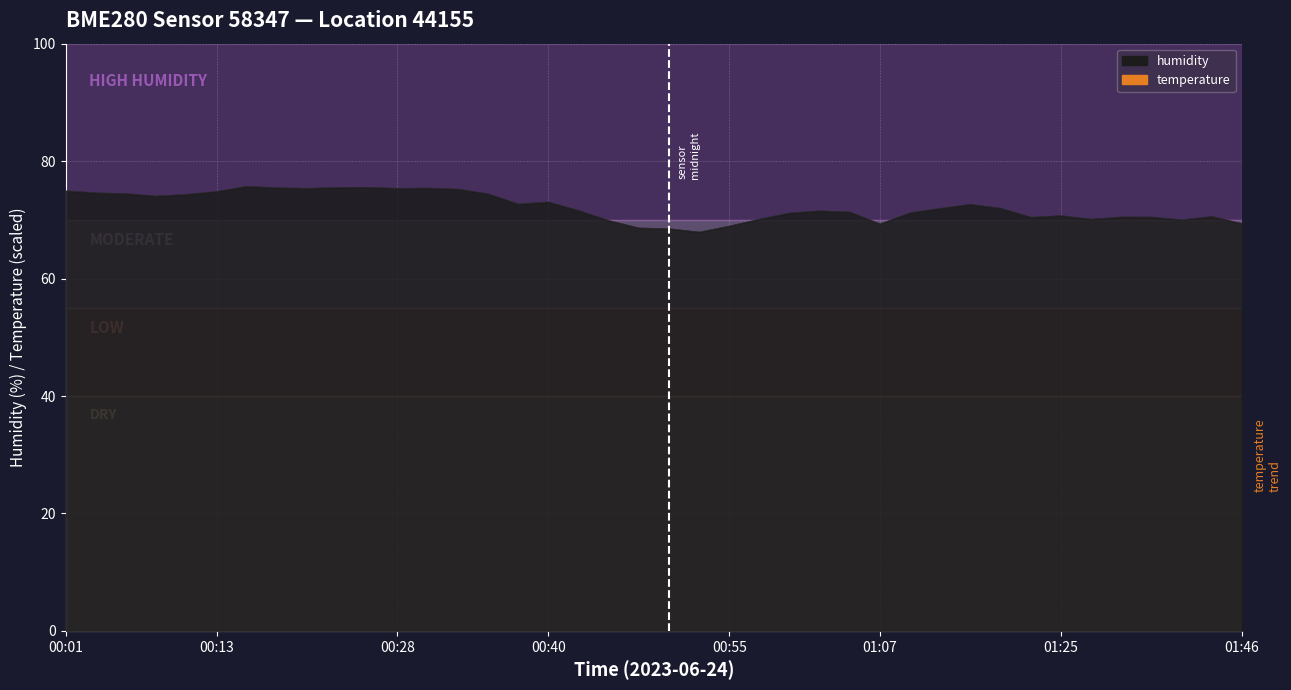

What is the difference between the values at 00:11 and 00:01?

0.6